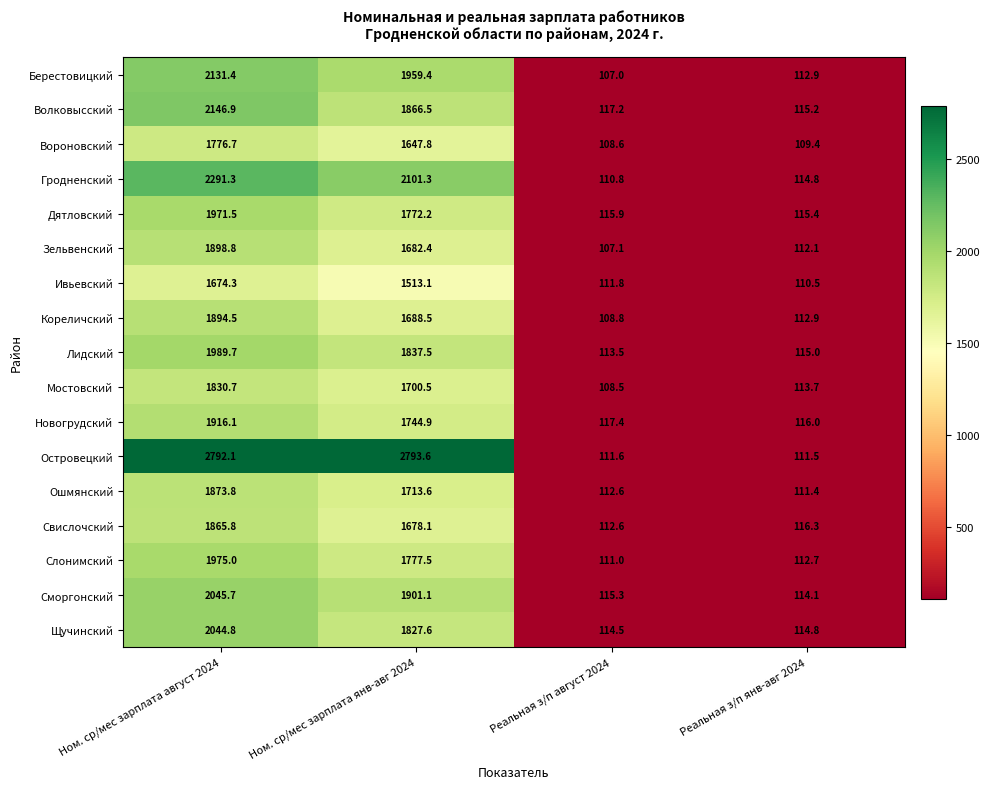

What is the average value of the Ивьевский series?

852.4